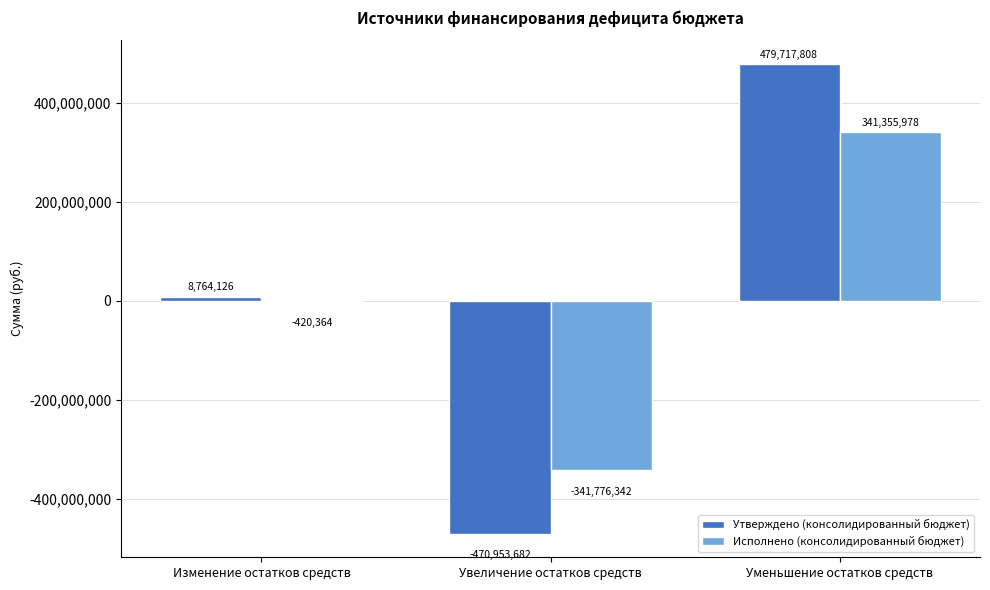

Is the value of Утверждено (консолидированный бюджет) at Увеличение остатков средств greater than the value of Исполнено (консолидированный бюджет) at Изменение остатков средств?

No